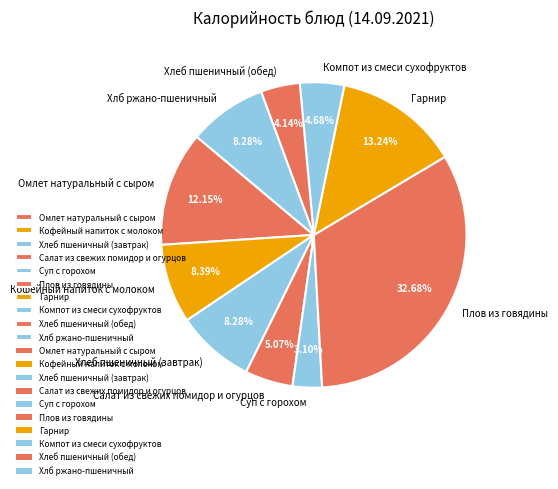

Is there a majority slice in this chart?

No